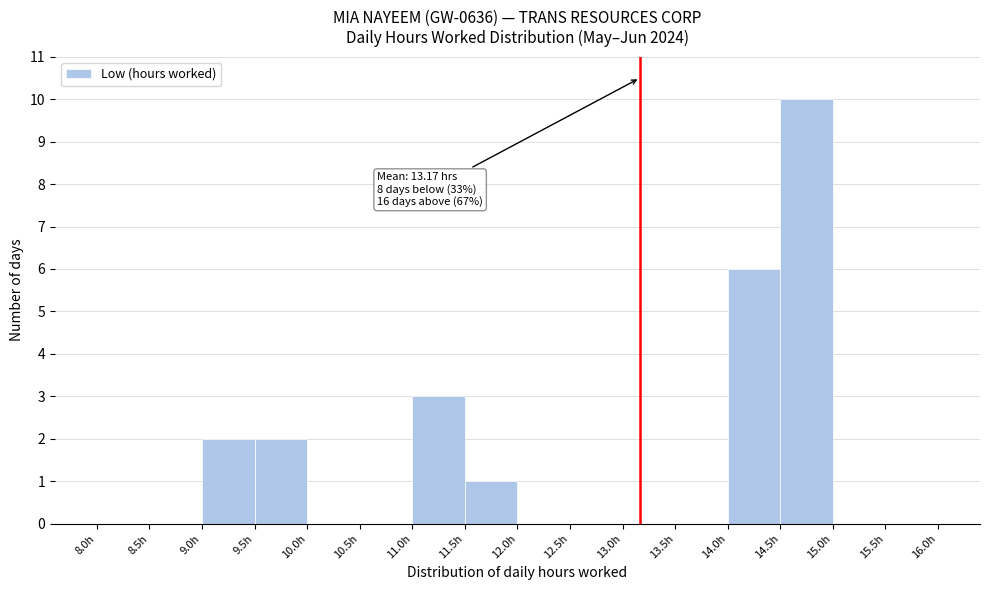

Over which range of the x-axis is the bar tallest?

14.5 to 15.0